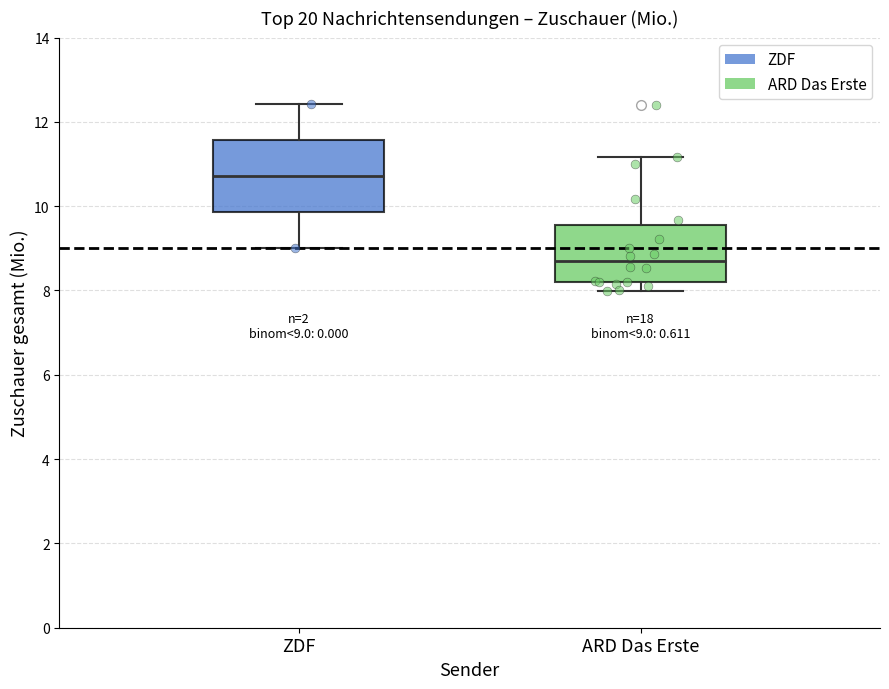

Comparing the boxes themselves (not the whiskers), which one is the tallest?

ZDF